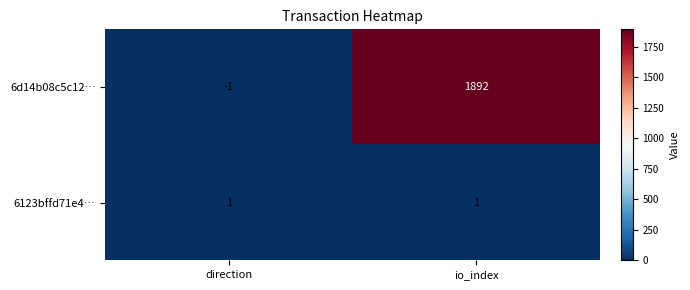

What is the sum of all 6d14b08c5c12… values?

1891